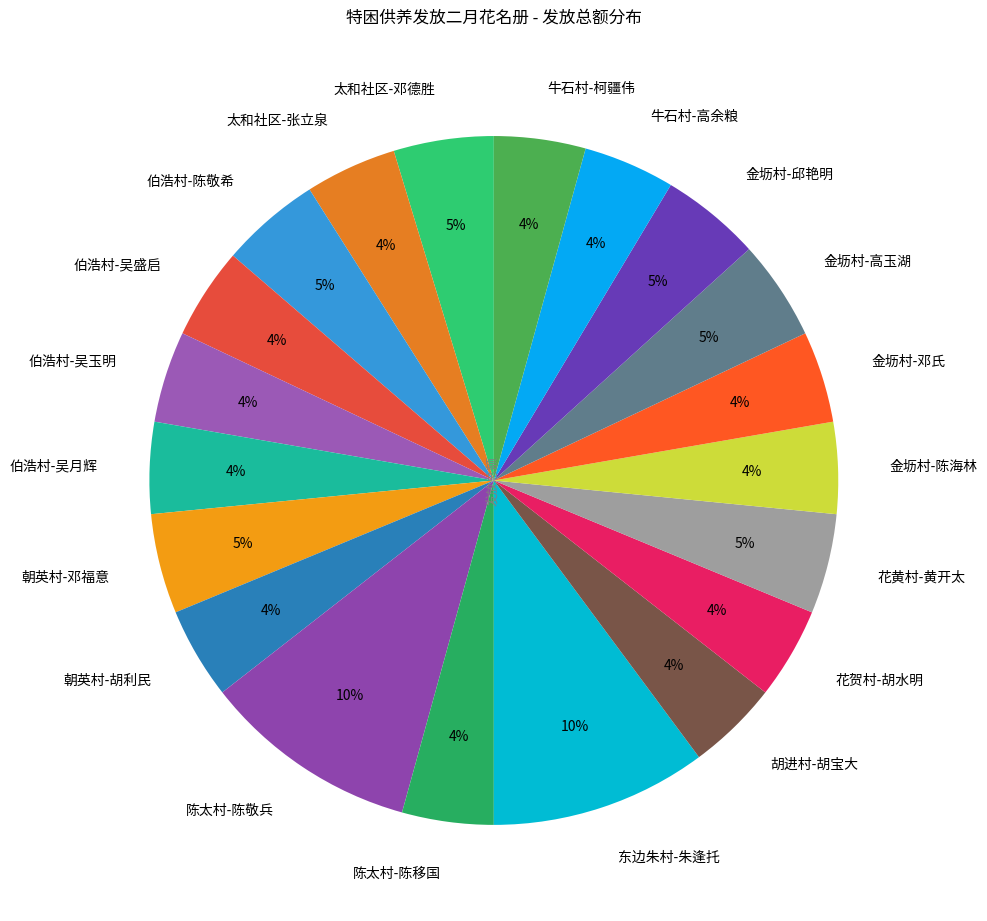

To the nearest percent, what is the difference between the largest and smallest slice percentages?

6%